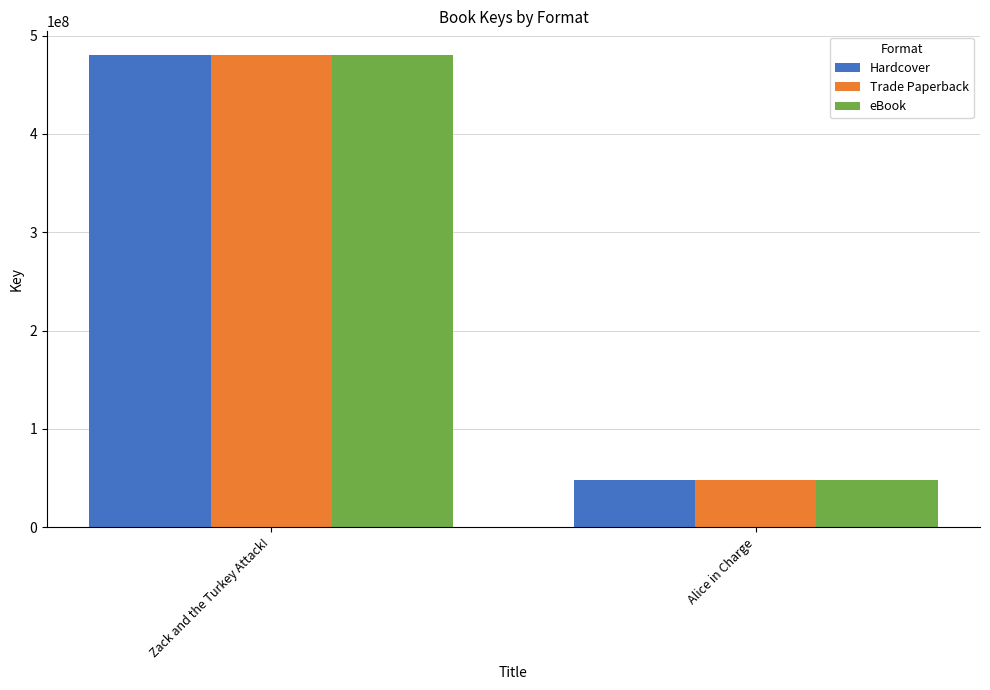

What is the value of the eBook bar at the 1st from the left?

480298102